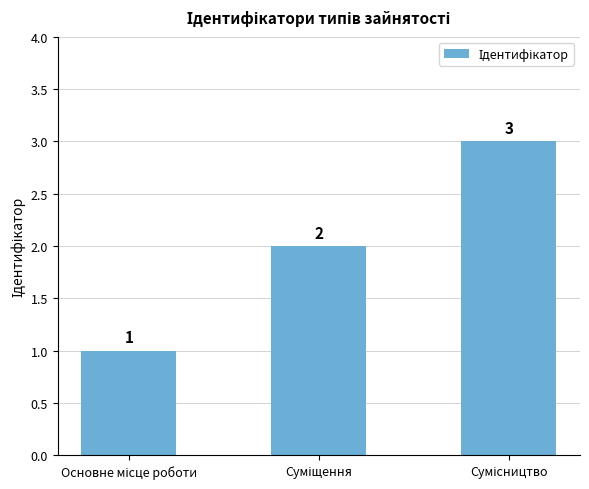

Reading left to right, extract all data points from this chart.

1	2	3